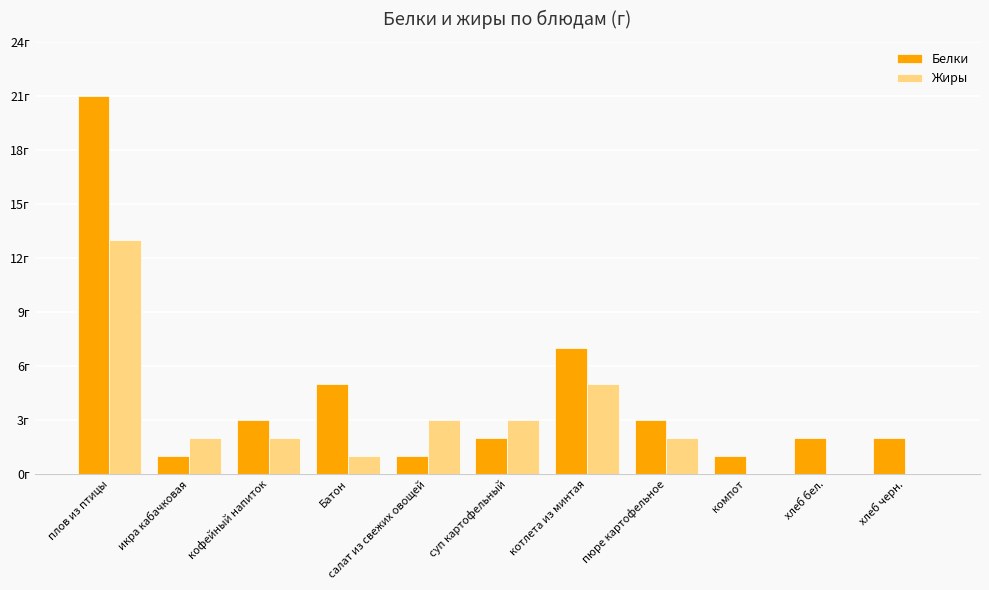

Are the bars grouped side by side (vs. stacked)?

Yes